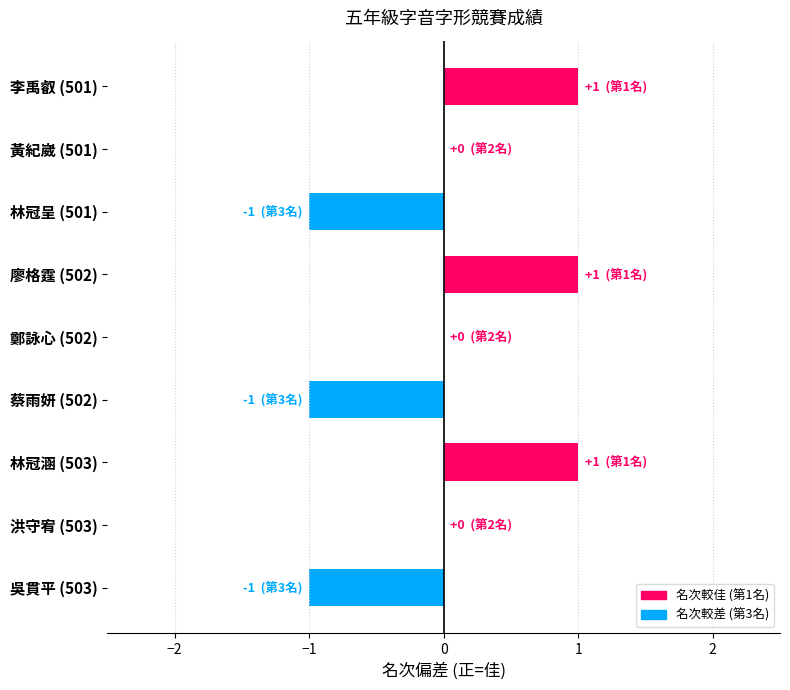

Does the chart contain stacked bars?

No